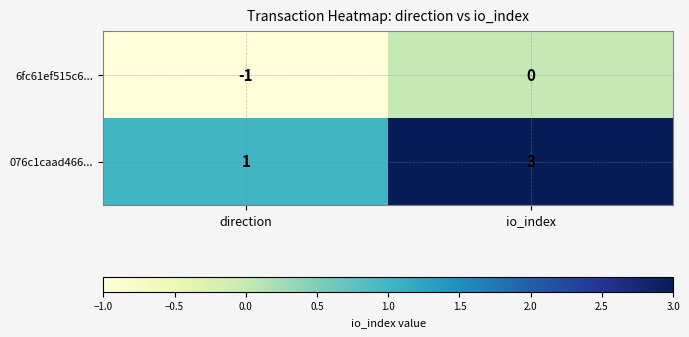

Which series has the largest total across all categories?

076c1caad466...